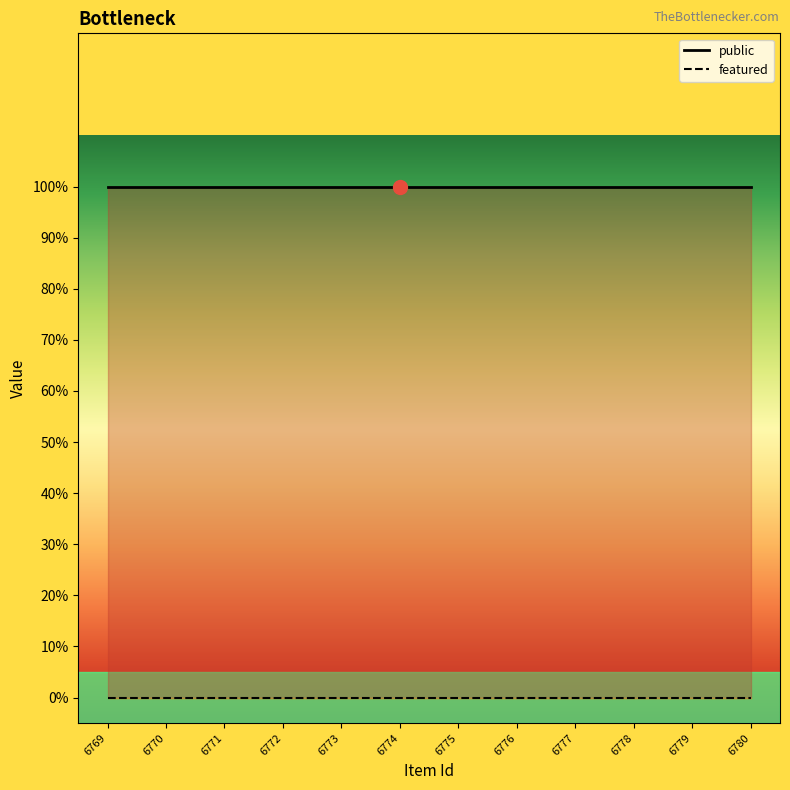

Which category has the lowest value in the public series?

6769